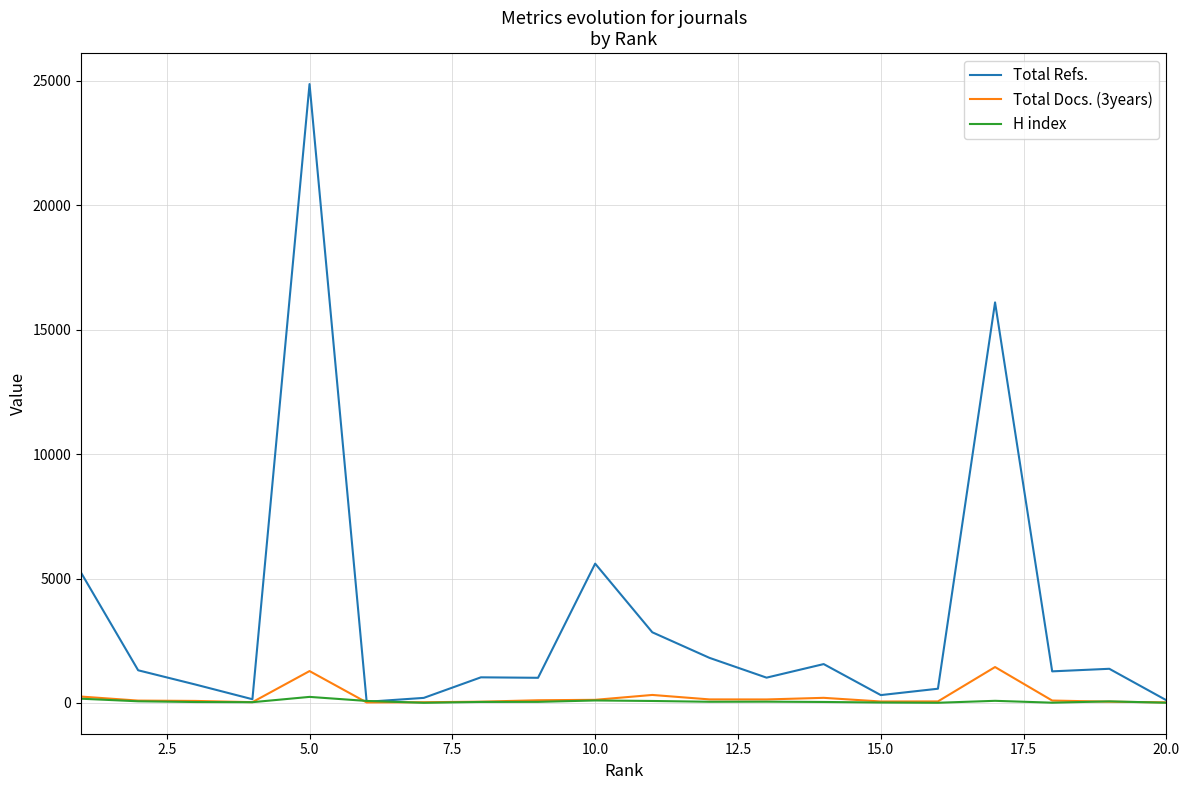

What are all the series names shown in the legend?

Total Refs., Total Docs. (3years), H index